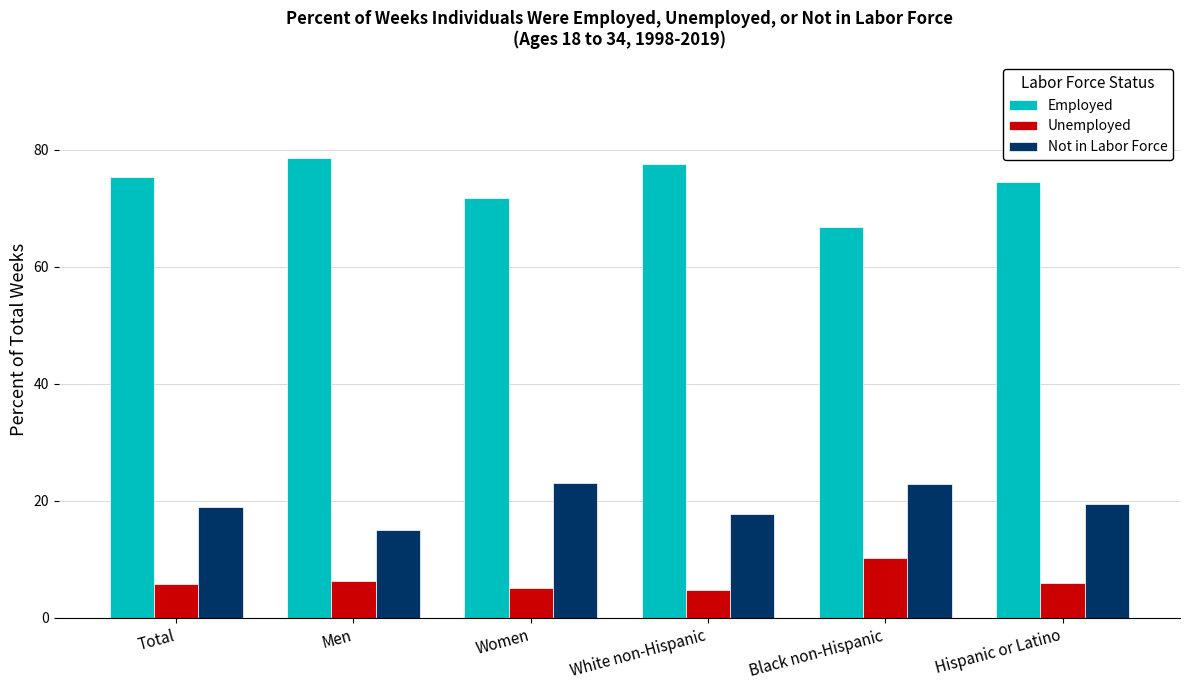

What is the minimum value for Employed?

66.9